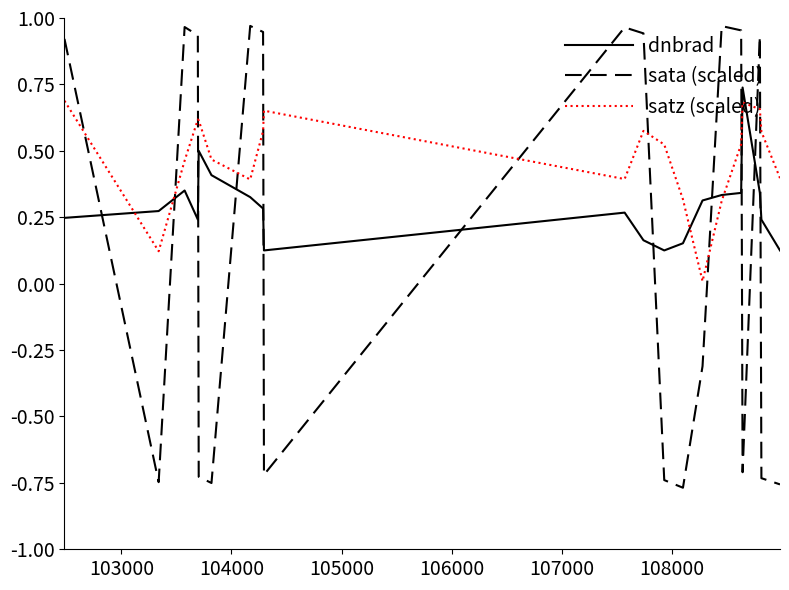

What is the difference between the maximum and minimum values in the sata (scaled) series?

1.7